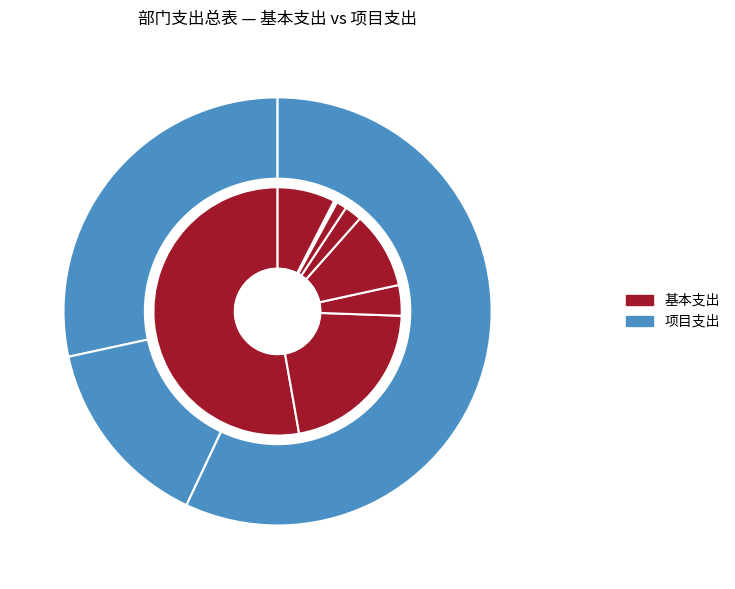

How many slices are in this pie chart?

12